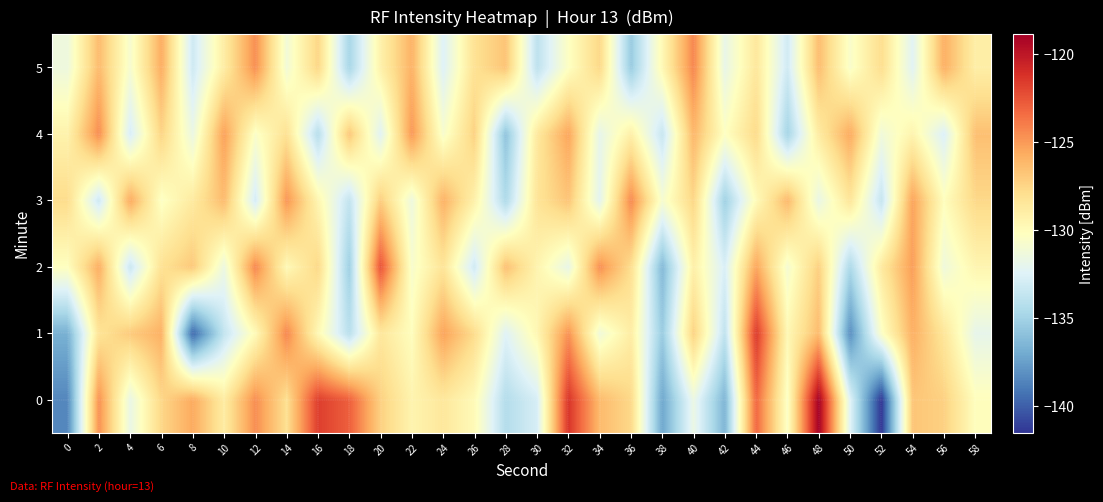

At which category does the chart reach its minimum across all series?

52